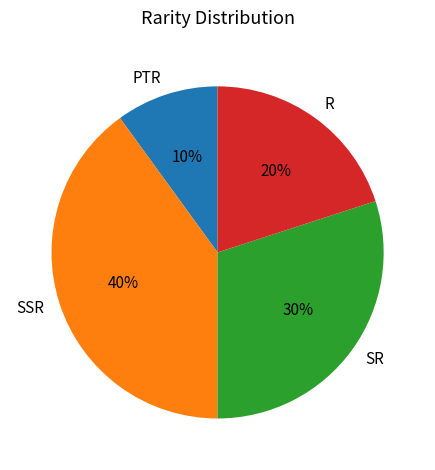

Is it true that SR is 30% of the pie?

True